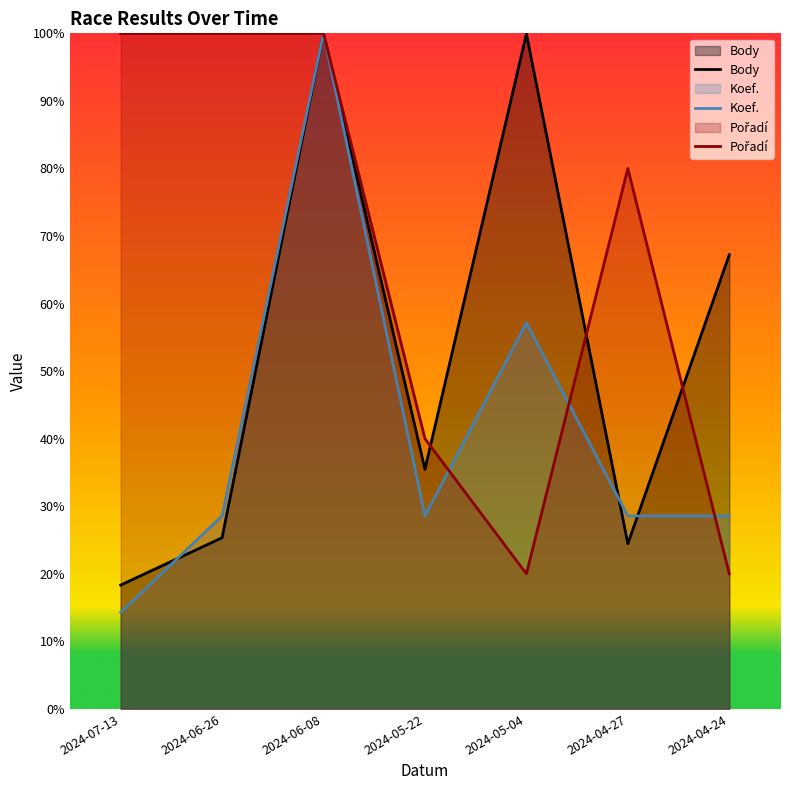

Is the value of Pořadí at 2024-04-24 greater than the value of Koef. at 2024-05-22?

No